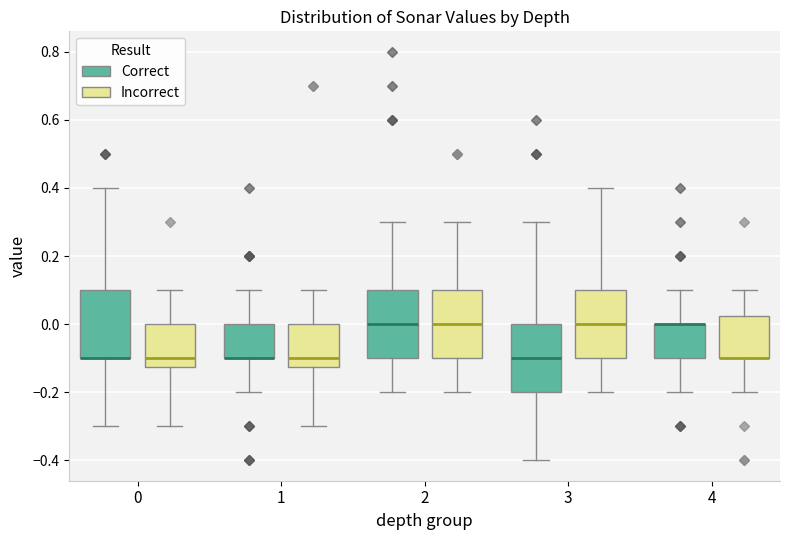

Where does the lower whisker of the box for 2 (Incorrect) end on the y-axis? The values are not printed on the chart, so give them approximately, as read against the axis.

-0.20